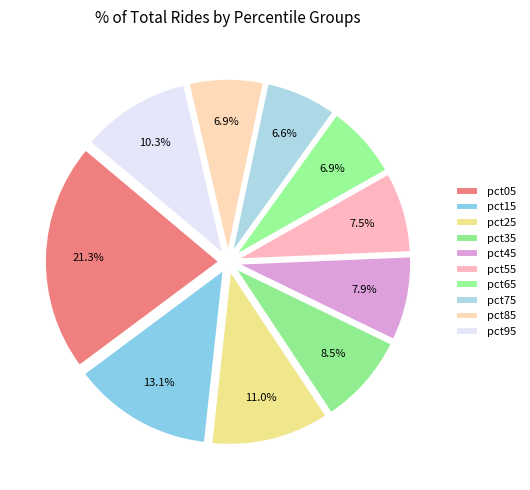

Is there a majority slice in this chart?

No